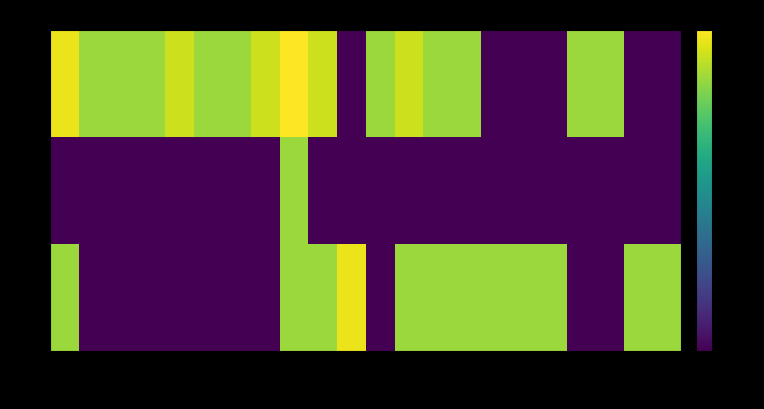

At which category is the sum across all series the highest?

00018